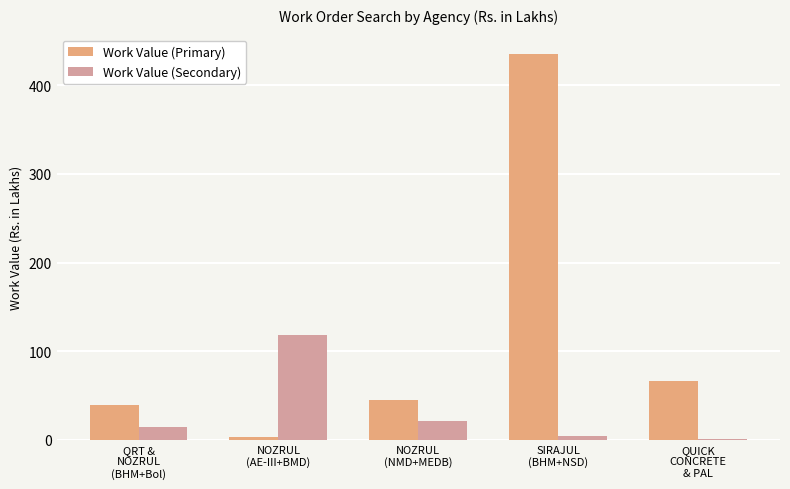

What is the sum of all Work Value (Primary) values?

588.7